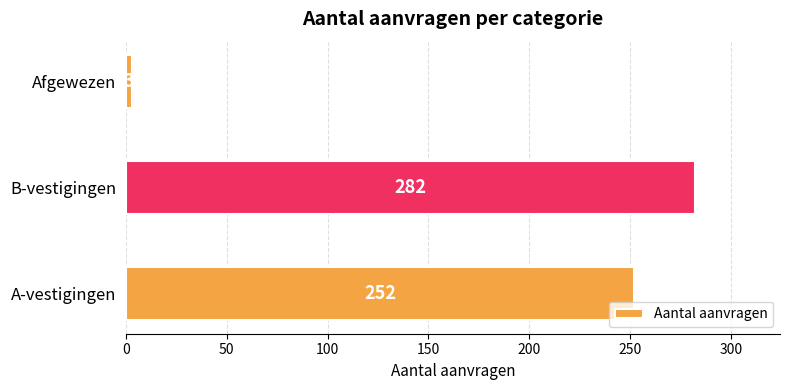

Which label corresponds to the smallest value in the chart?

Afgewezen